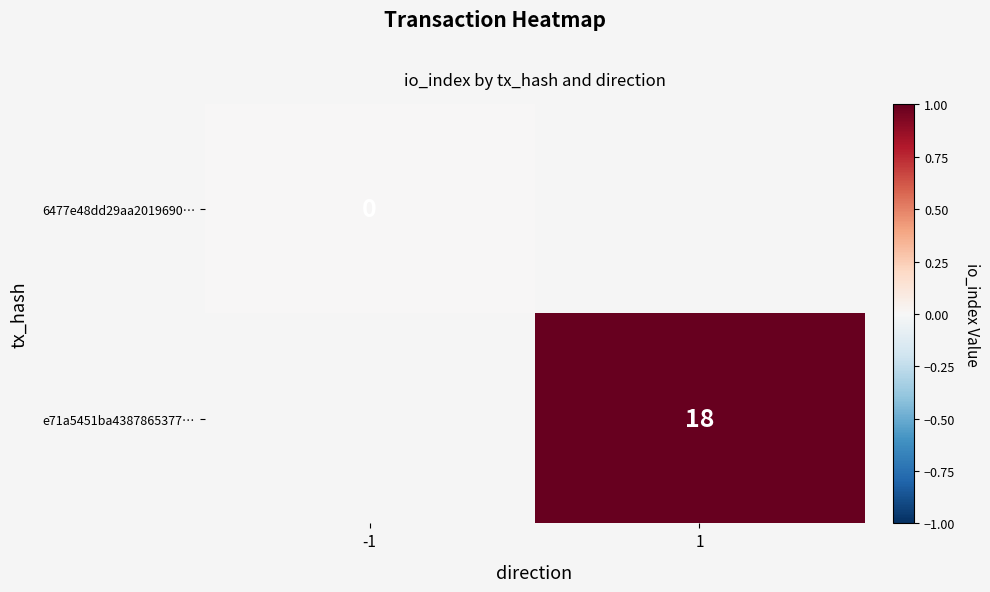

True or false: e71a5451ba4387865377… has a value of 18 at 1.

True